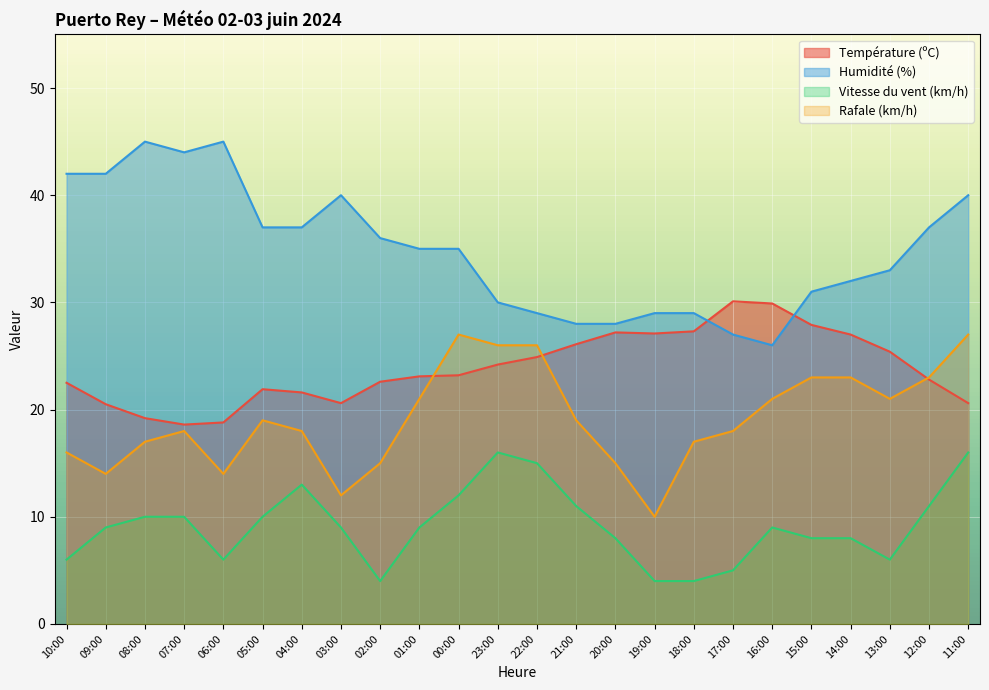

What is the label of the 5th point from the left?

06:00